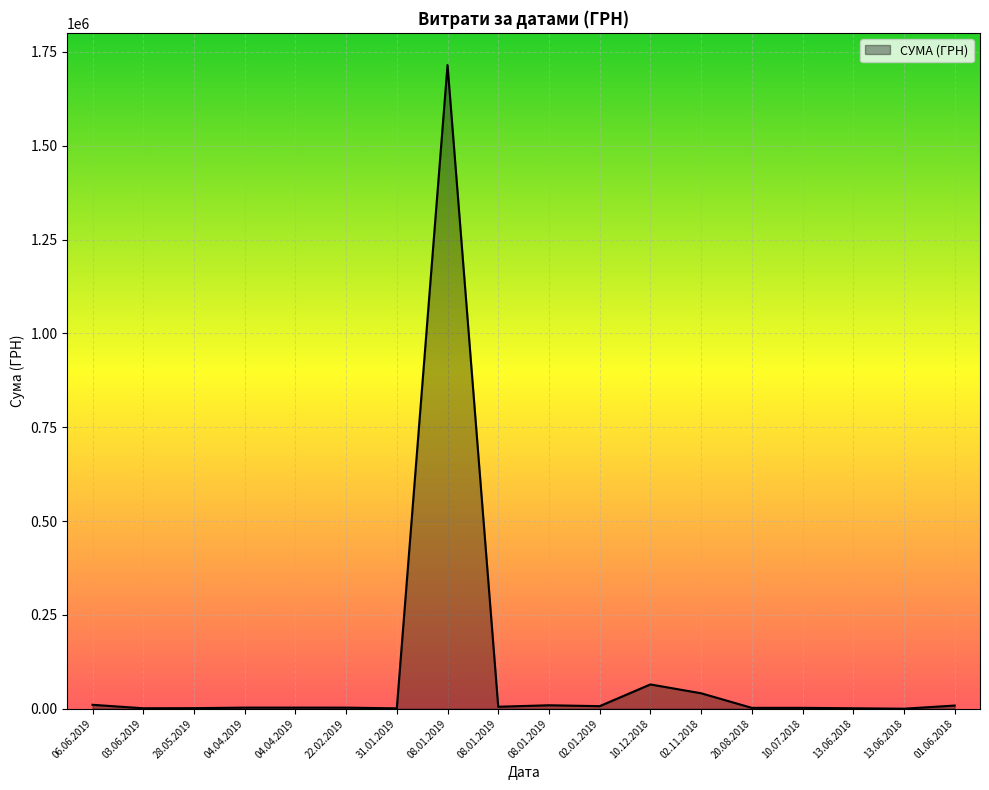

Which label corresponds to the smallest value in the chart?

13.06.2018